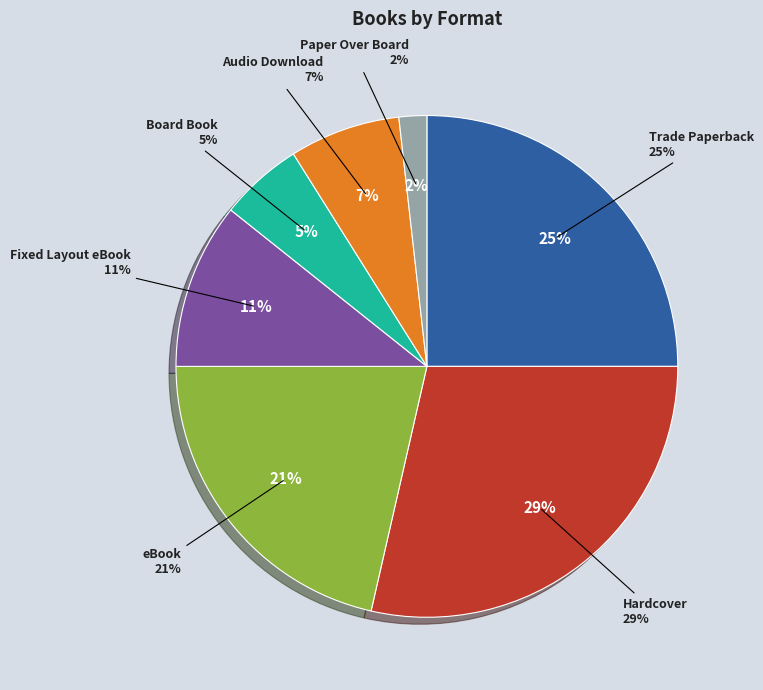

Is it true that Hardcover is 29% of the pie?

True